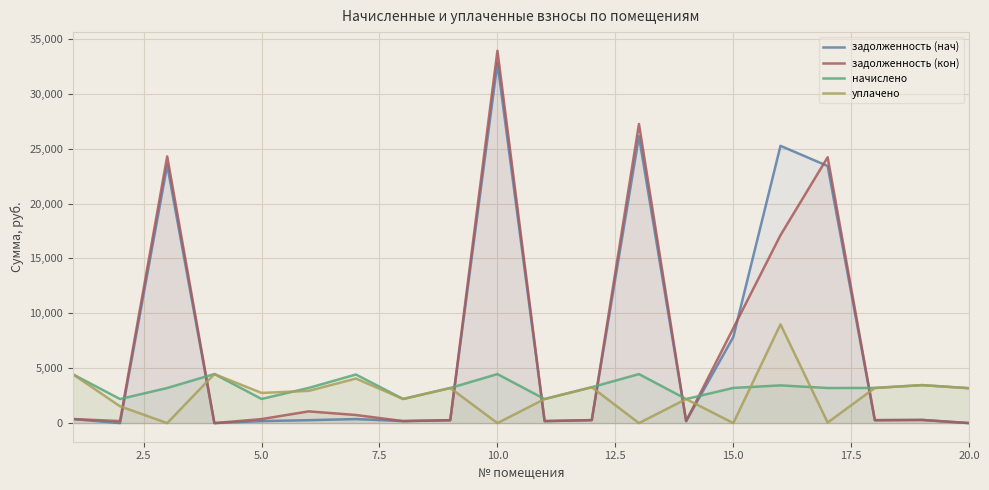

Which series has the largest range (max minus min)?

задолженность (кон)